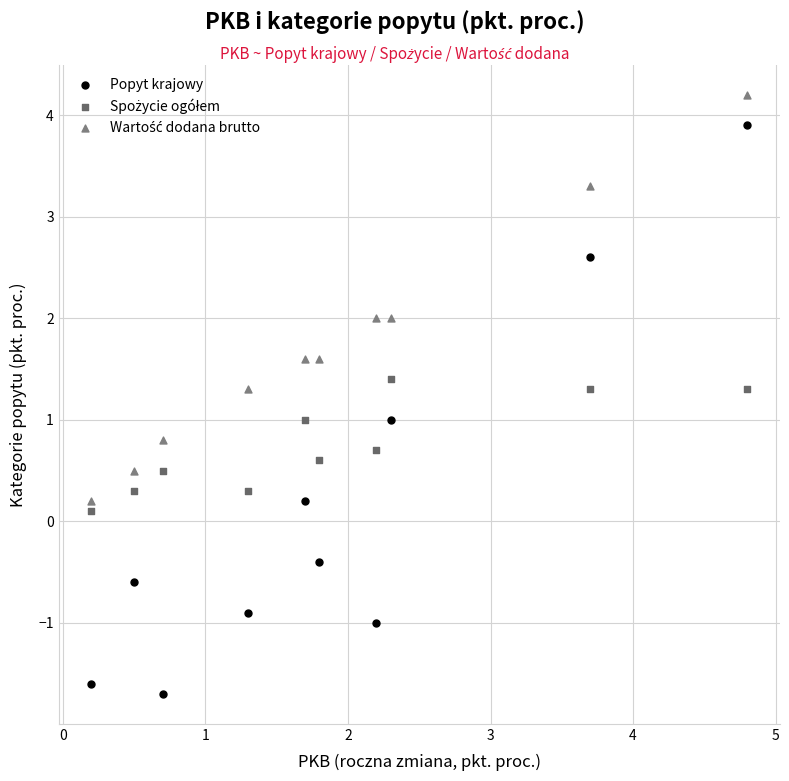

Which series has the widest spread of Y values?

Popyt krajowy